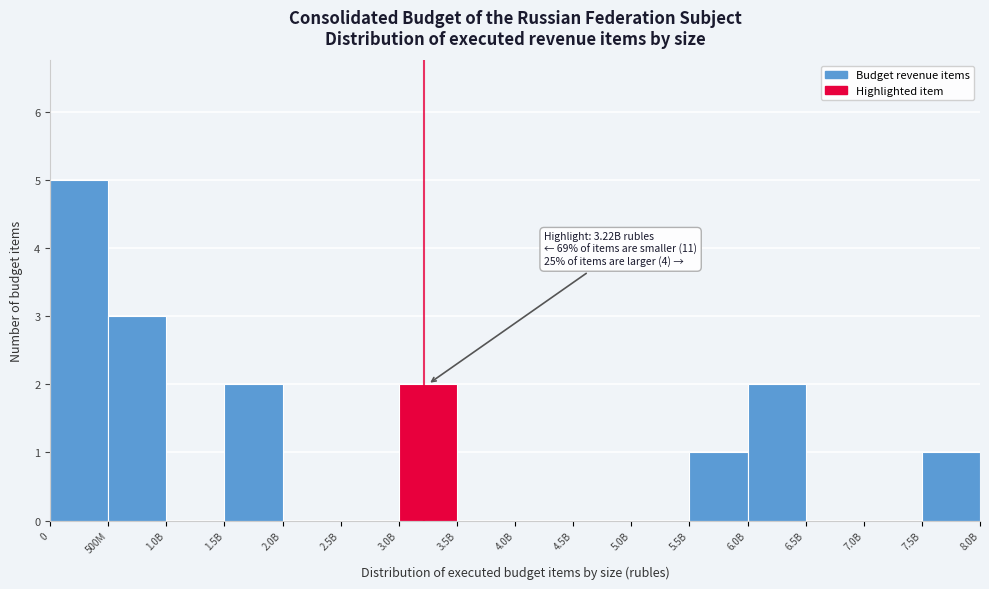

Reading right to left, transcribe all the data shown in this chart.

7.5B=1	7.0B=0	6.5B=0	6.0B=2	5.5B=1	5.0B=0	4.5B=0	4.0B=0	3.5B=0	3.0B=2	2.5B=0	2.0B=0	1.5B=2	1.0B=0	500M=3	0=5